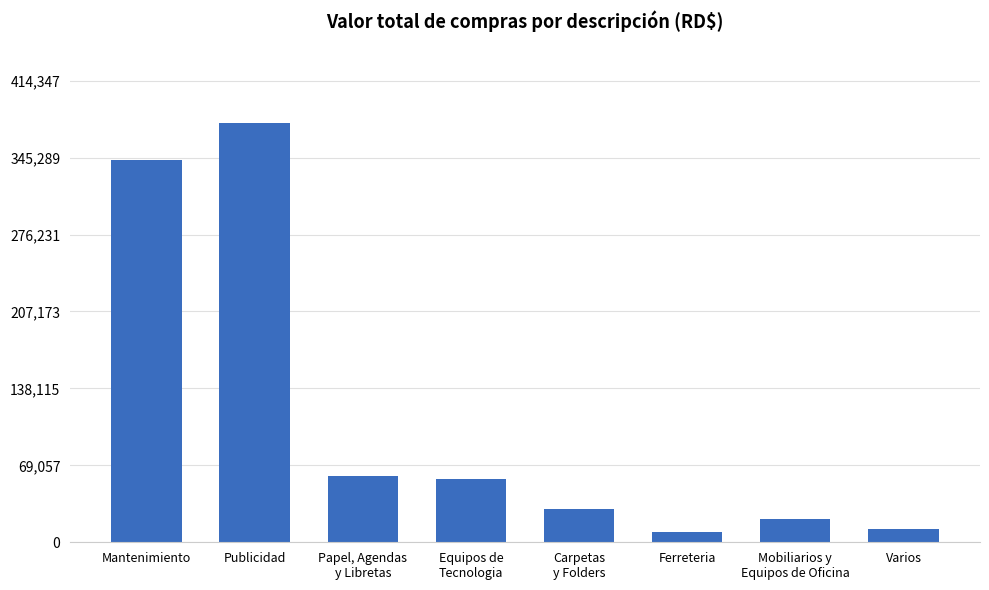

Is it true that the value at Mantenimiento is 175825.5?

False